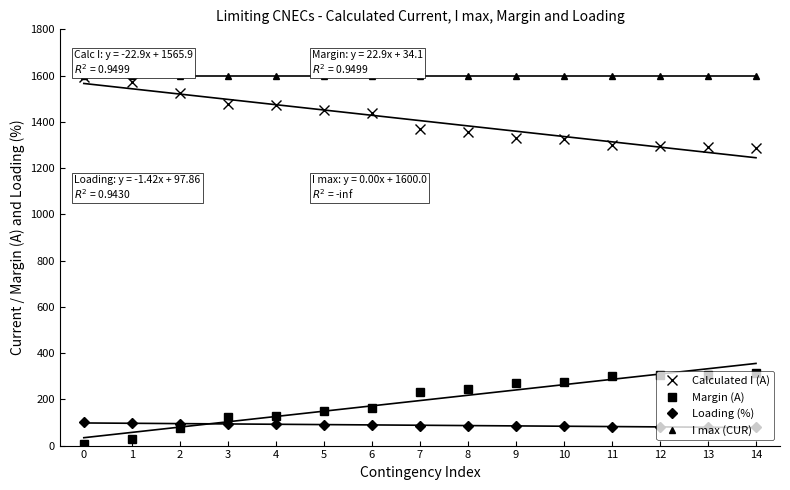

True or false: Calculated I (A) has more than 1 interior local peaks.

False